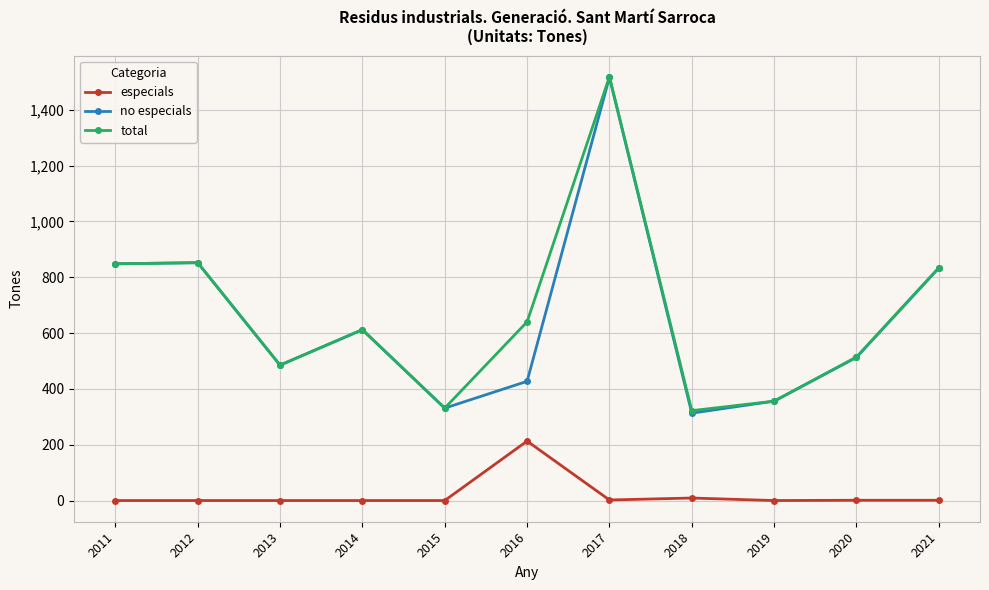

What are all the series names shown in the legend?

especials, no especials, total